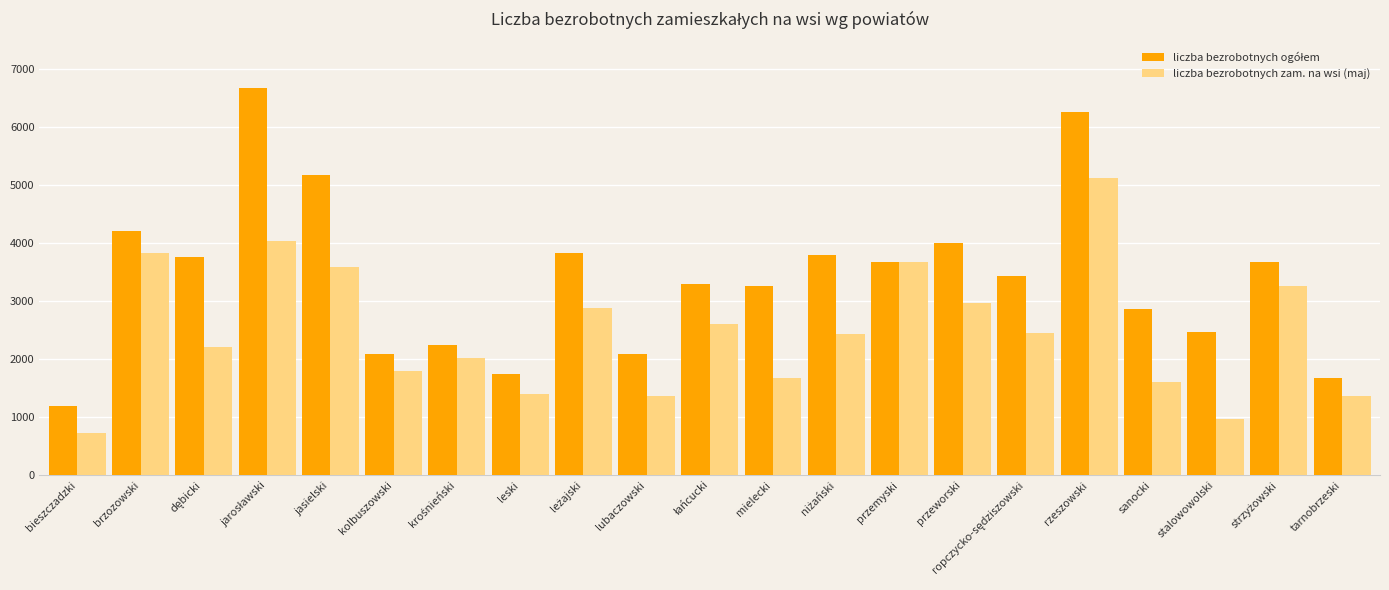

What is the sum of all liczba bezrobotnych zam. na wsi (maj) values?

51971